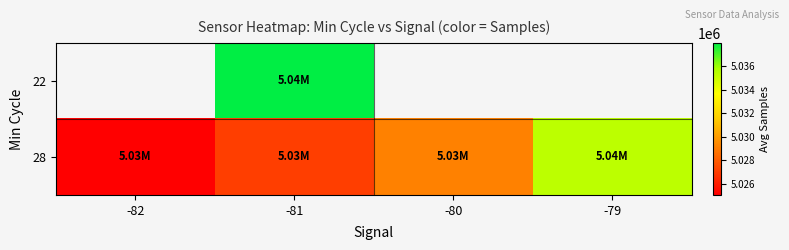

Rank the series by their average value, from highest to lowest.

22, 28